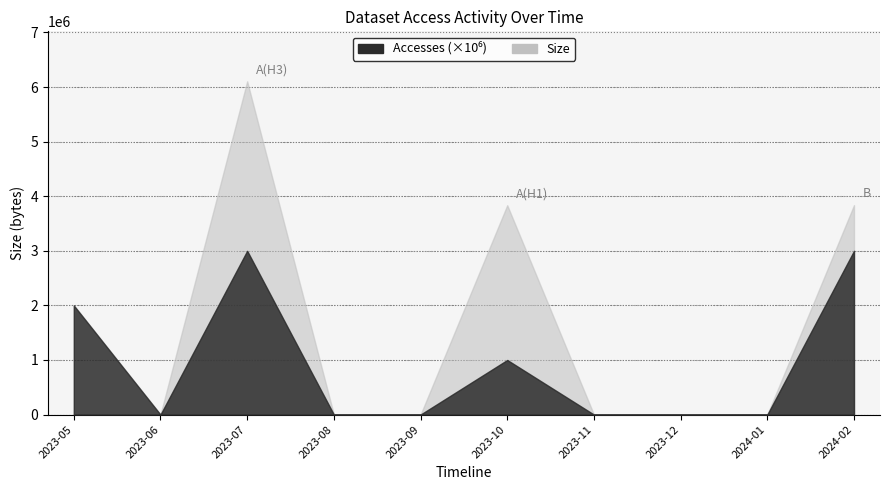

What is the label of the 5th point from the right?

2023-10